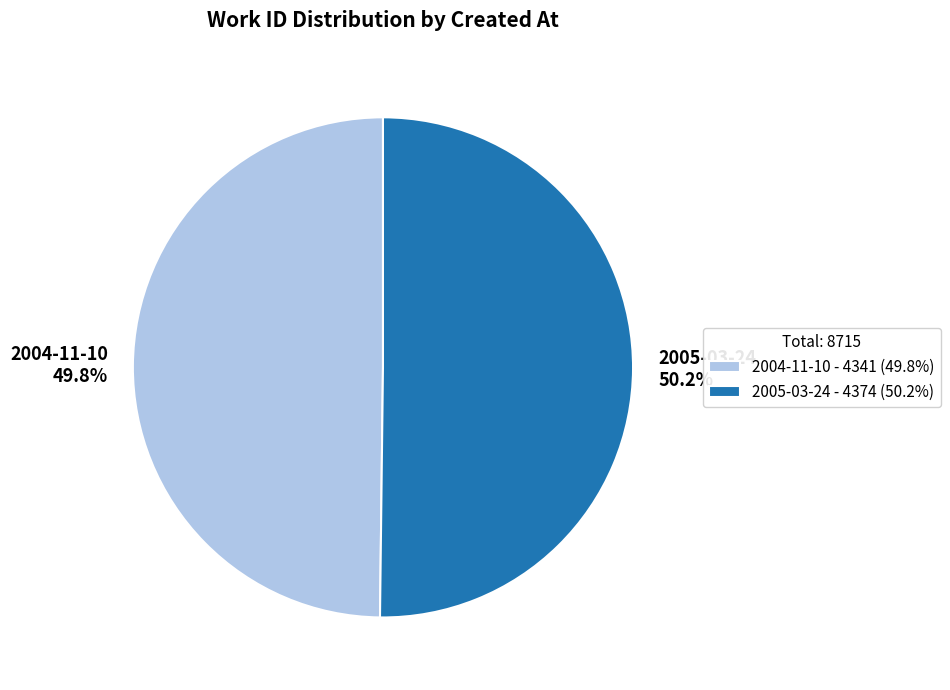

To the nearest percent, what is the combined percentage of 2004-11-10 and 2005-03-24?

100%